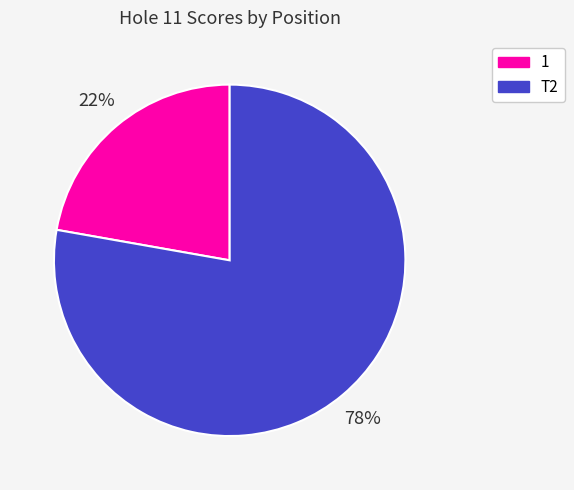

To the nearest percent, what is the difference between the largest and smallest slice percentages?

56%